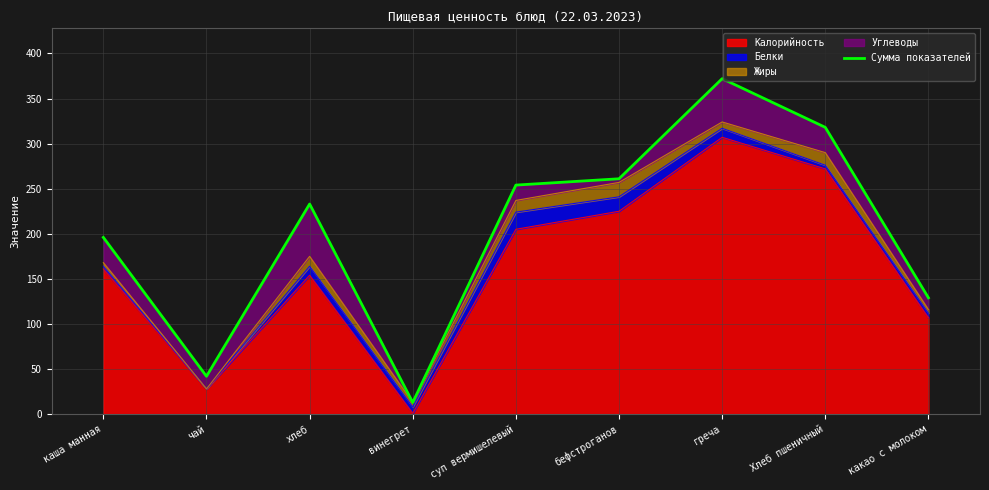

Which label corresponds to the largest value in the chart?

греча